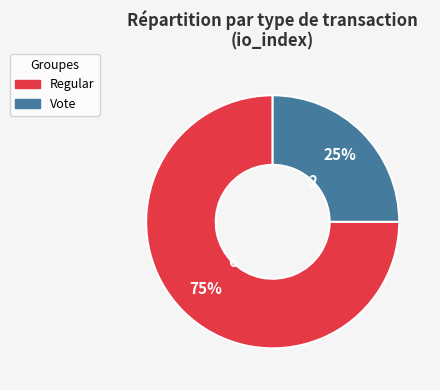

To the nearest percent, what is the difference between the largest and smallest slice percentages?

50%